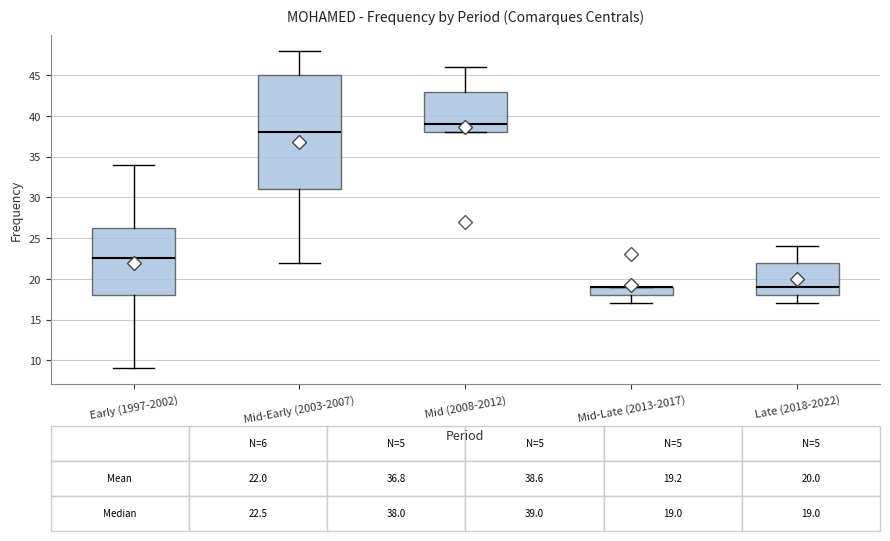

Comparing the boxes themselves (not the whiskers), which one is the tallest?

Mid-Early (2003-2007)